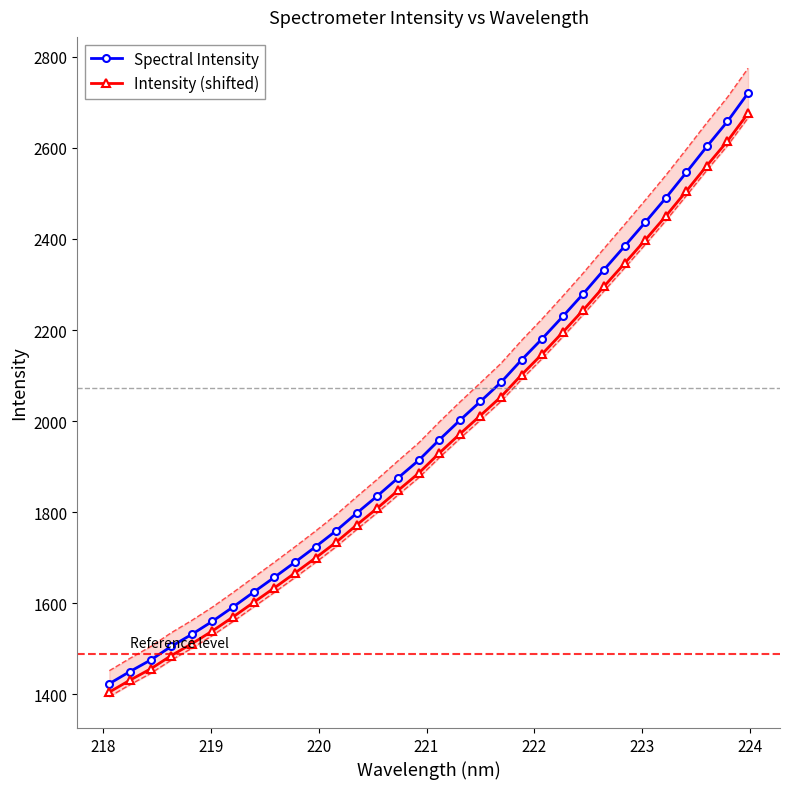

What is the maximum value for Spectral Intensity?

2720.3